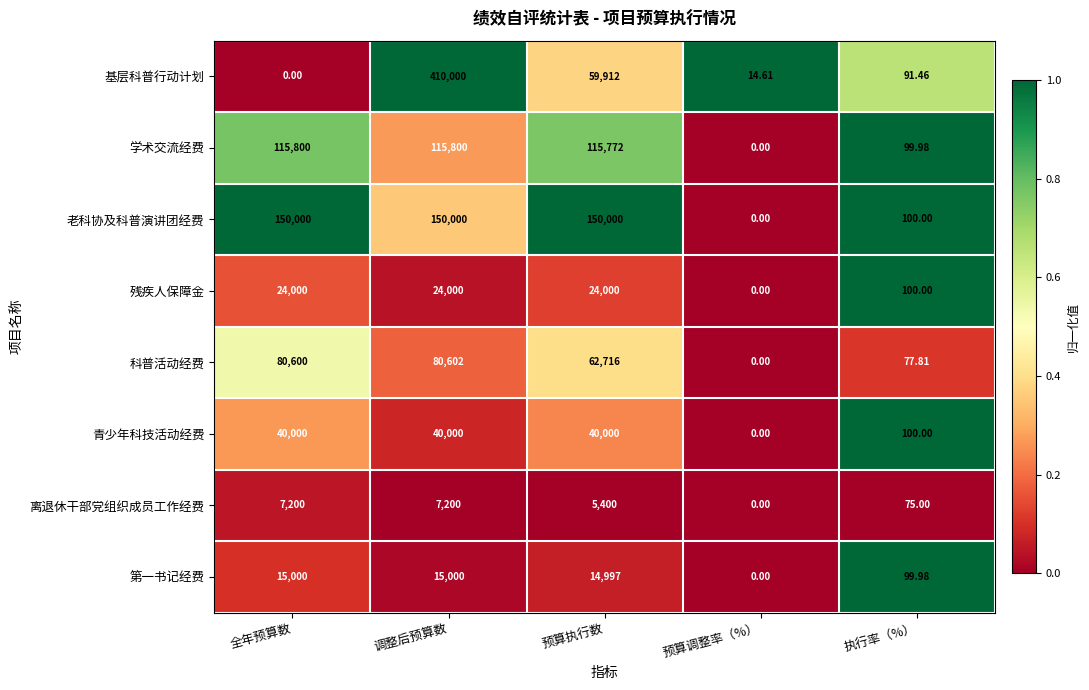

At which label does 第一书记经费 first exceed 14997?

全年预算数